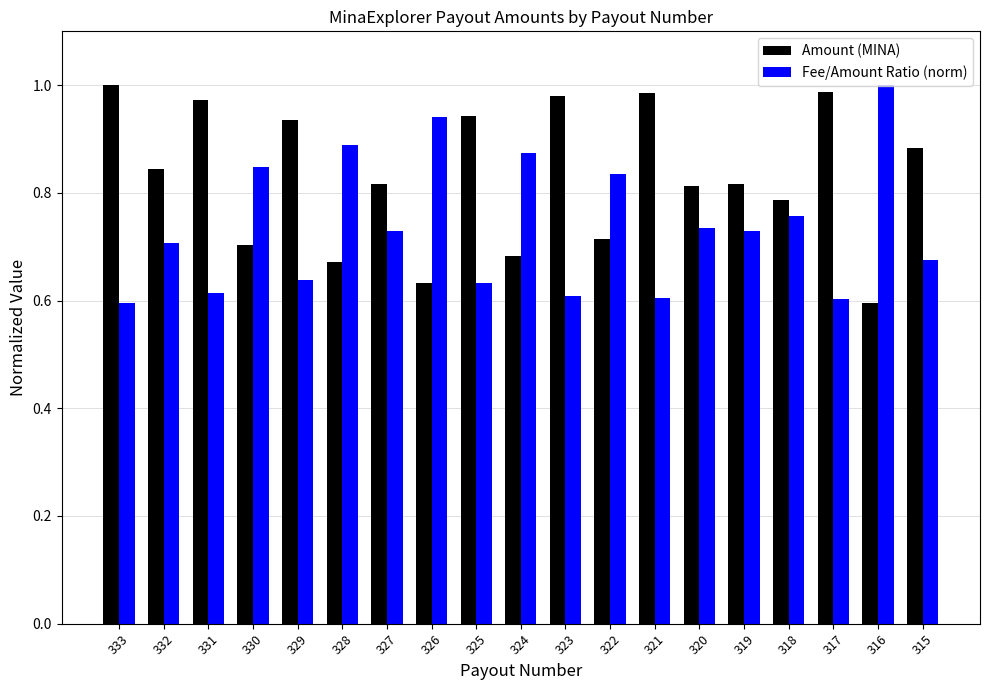

The Amount (MINA) series shows 0.6 at 316. True or false?

True